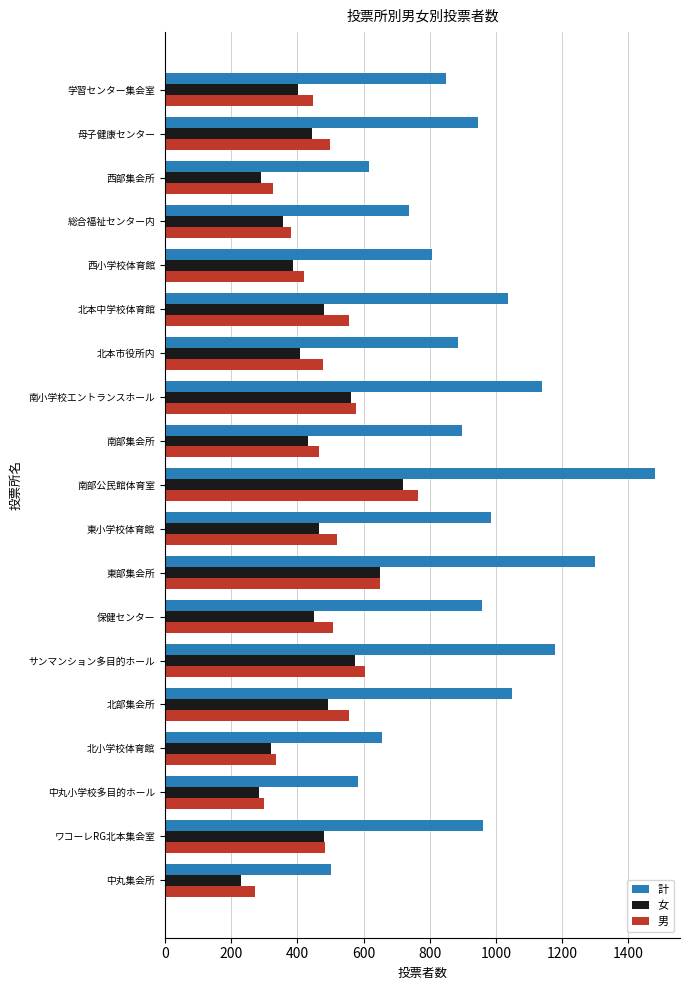

What is the sum of the 計 values at 北部集会所 and 保健センター?

2005